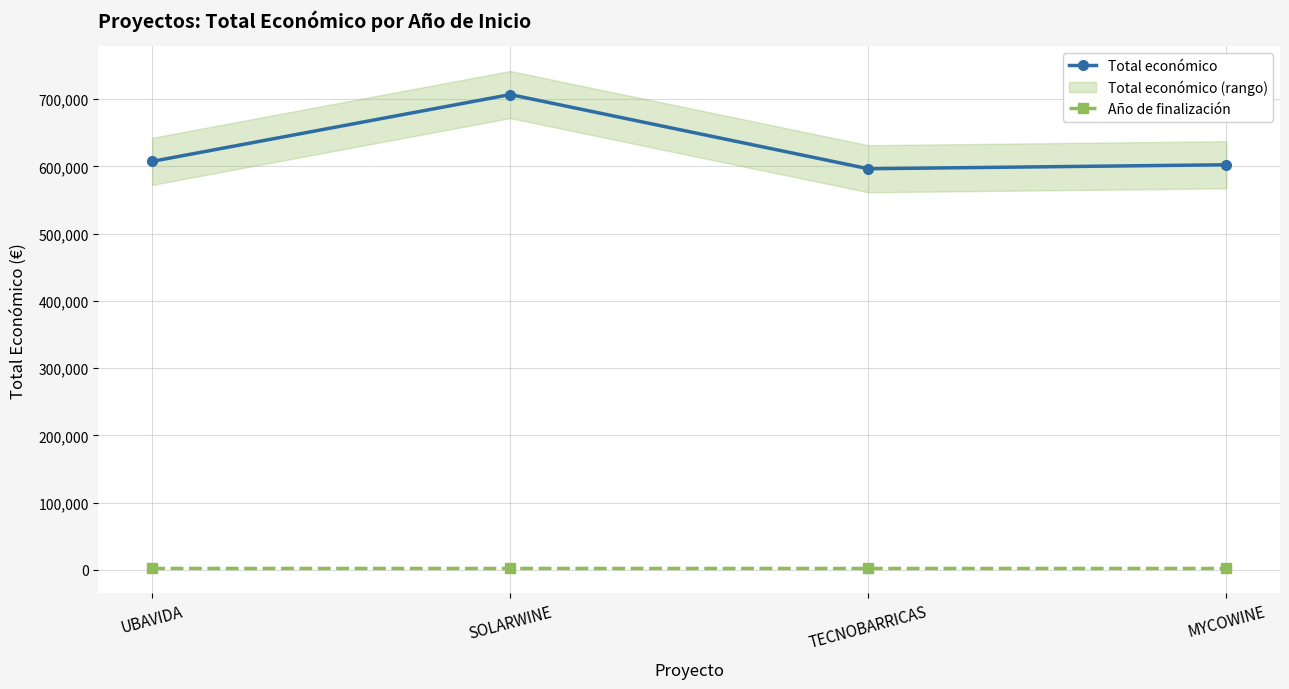

True or false: Año de finalización has a value of 560.5 at UBAVIDA.

False